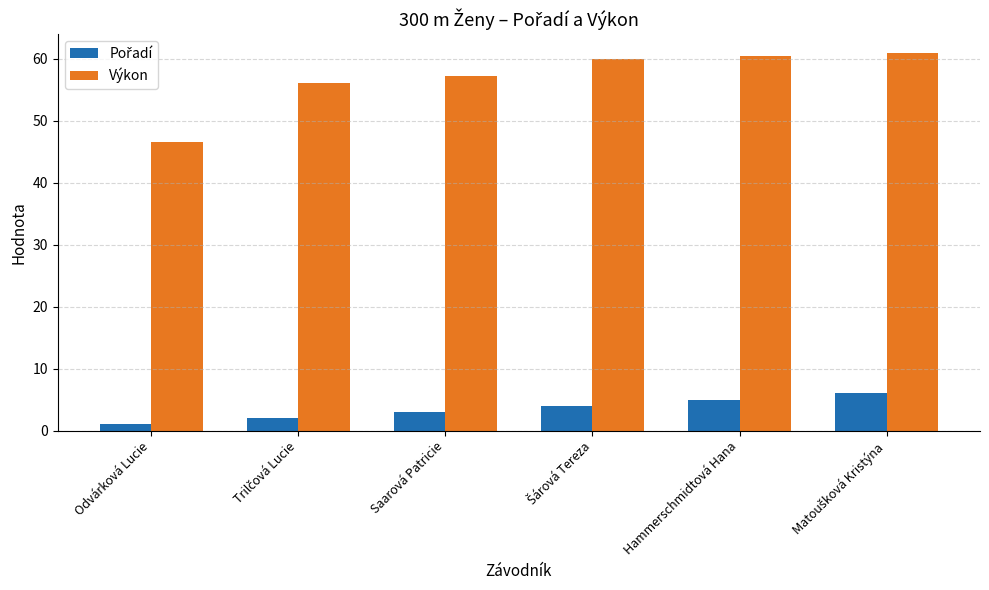

Which series has the largest total across all categories?

Výkon